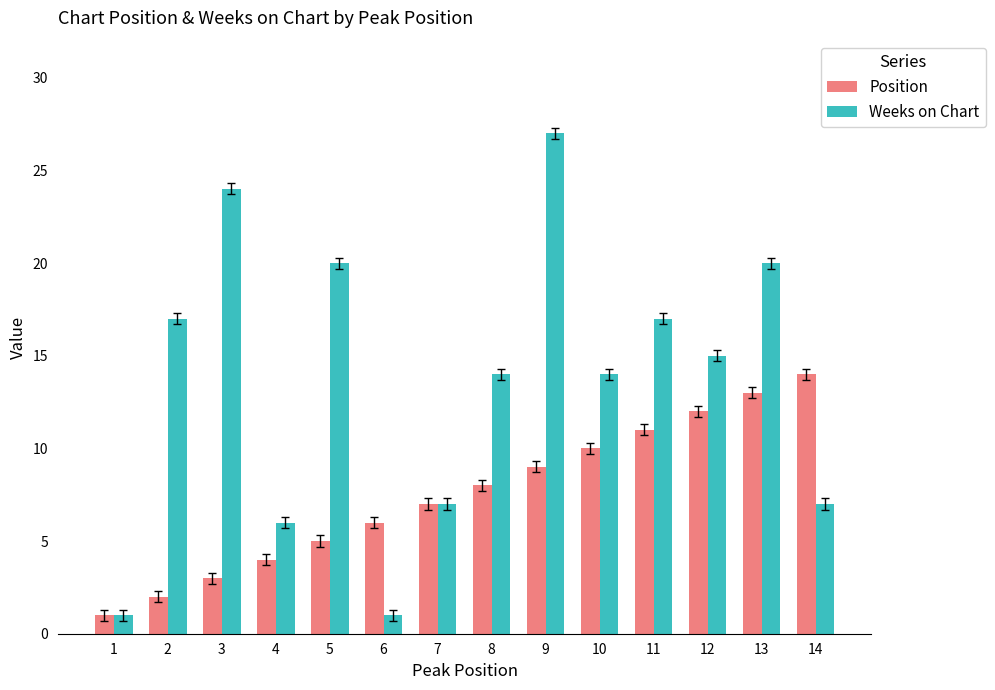

Is it true that Position equals 6 at 4?

False